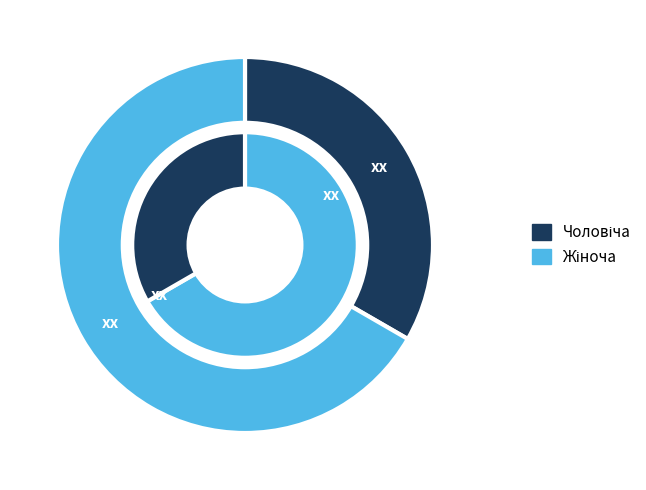

The Жіноча slice represents 67% of the pie. True or false?

True